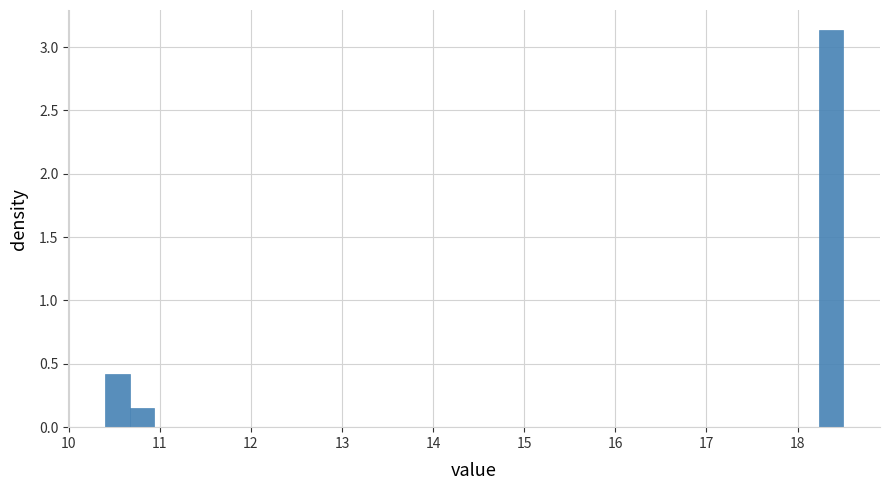

Around what value on the x-axis is the tallest bar? Give the approximate position of its centre, as read against the axis.

18.4